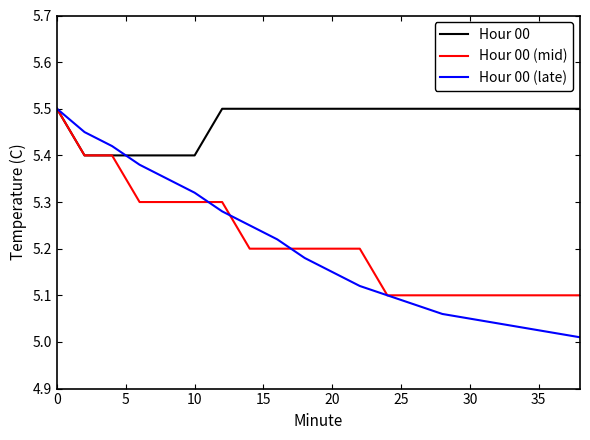

Which series has the largest total across all categories?

Hour 00